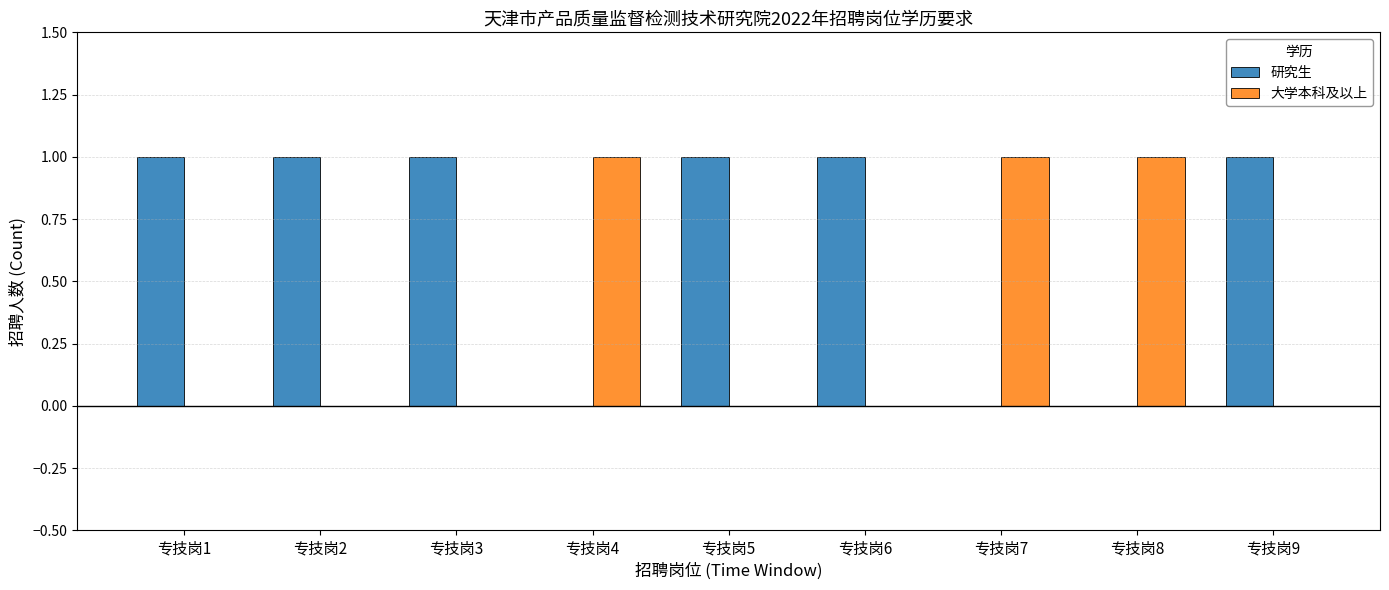

Is it true that 大学本科及以上 equals -1 at 专技岗6?

False